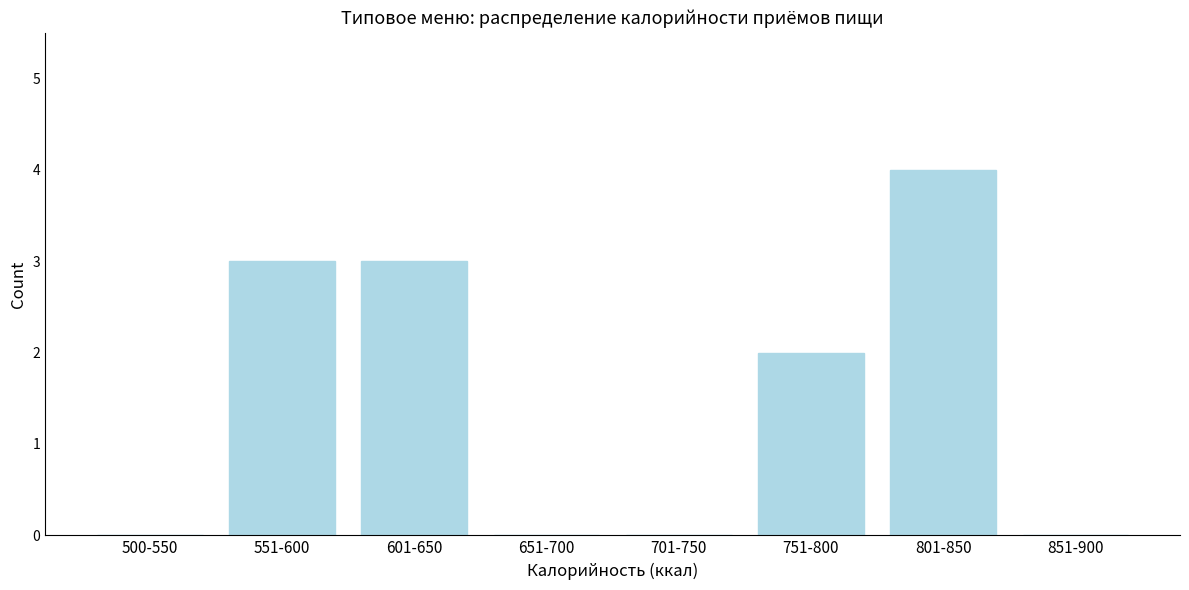

Reading left to right, extract all data points from this chart.

500-550=0	551-600=3	601-650=3	651-700=0	701-750=0	751-800=2	801-850=4	851-900=0